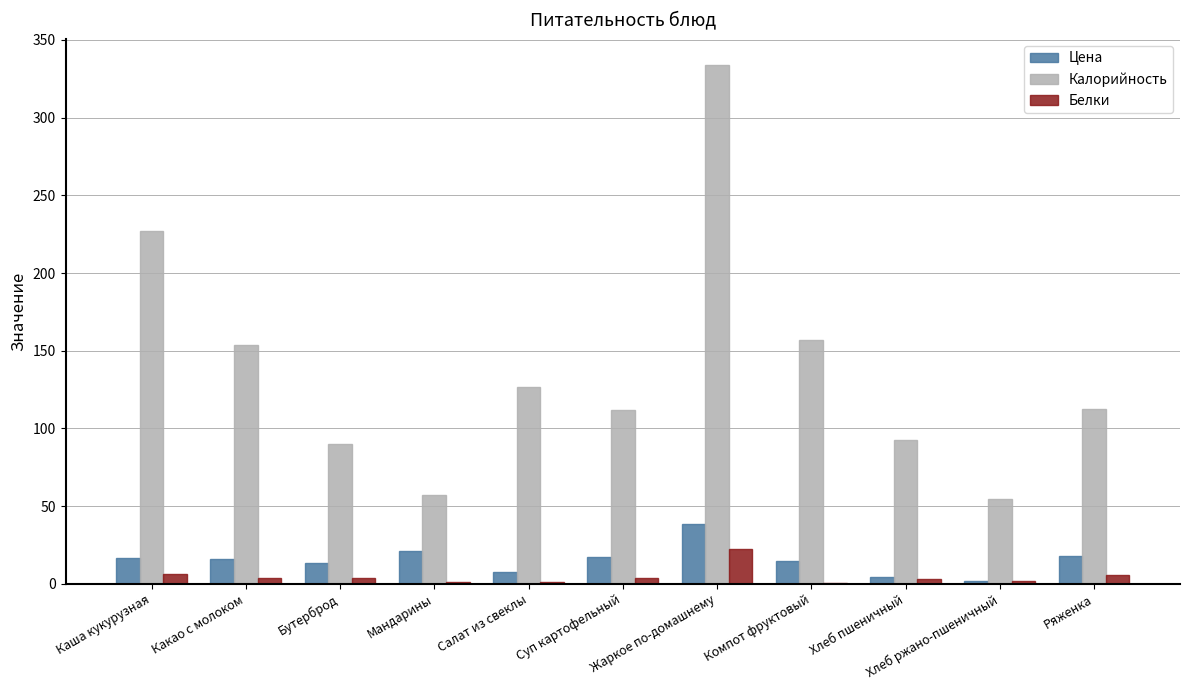

Which series has the widest spread of values?

Калорийность